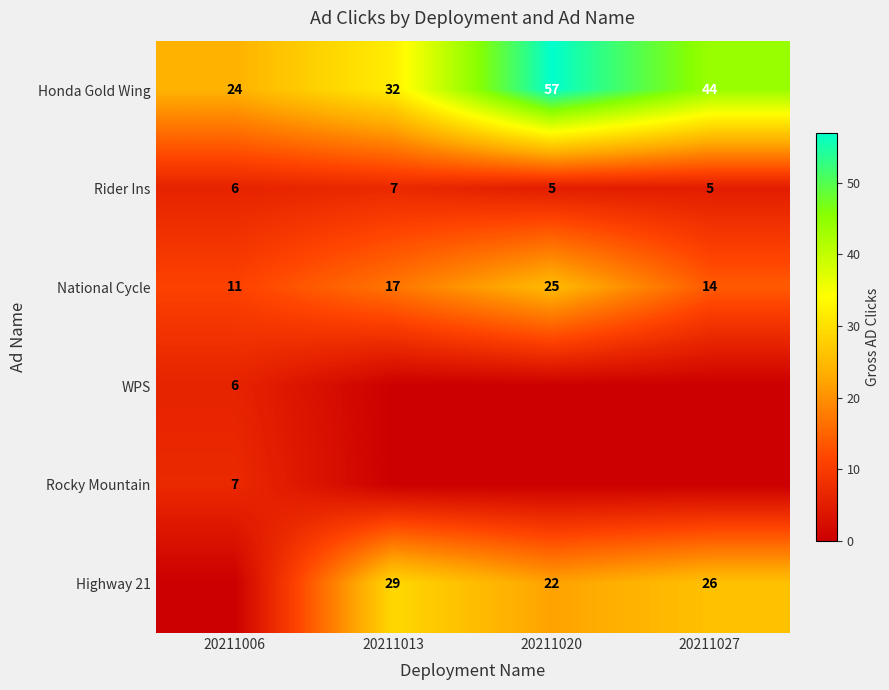

What is the difference between the maximum and minimum values in the Honda Gold Wing series?

33